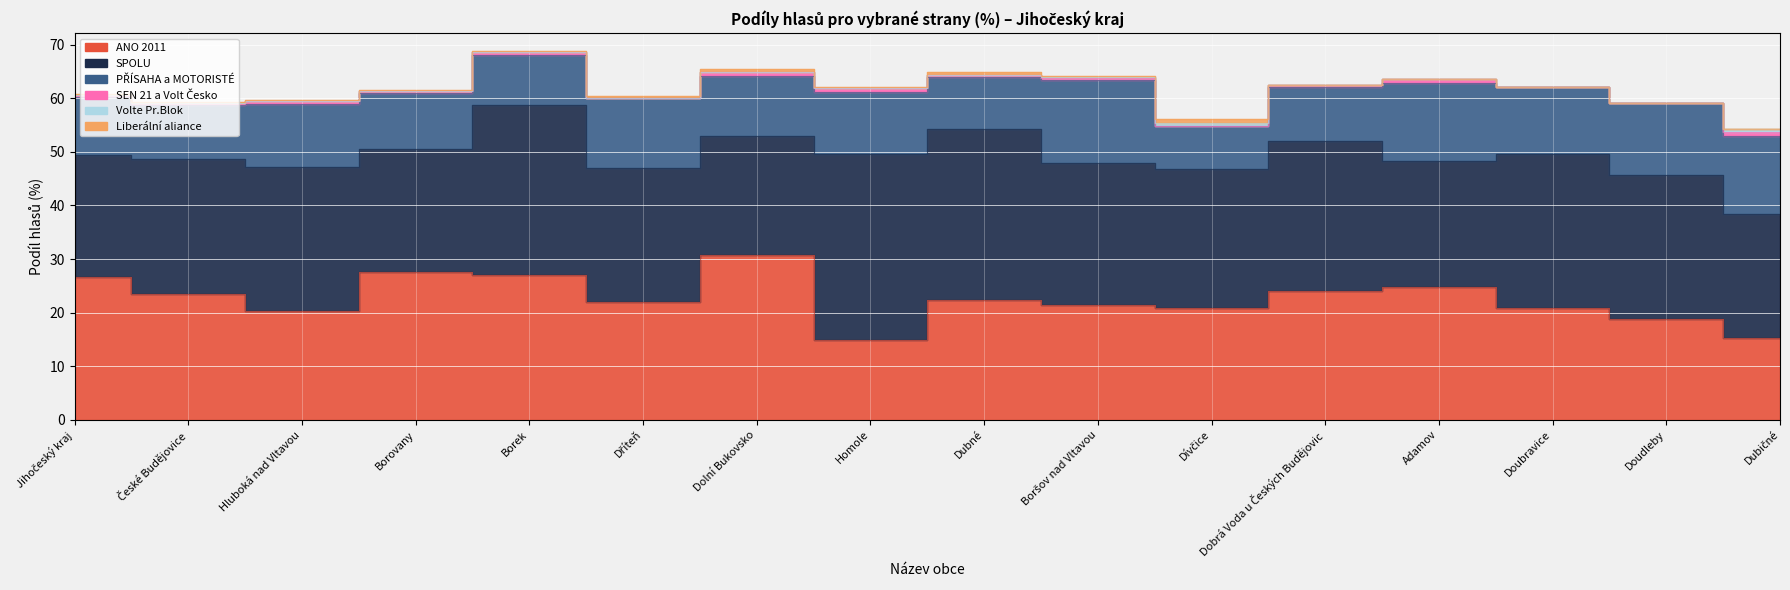

At which label does PŘÍSAHA a MOTORISTÉ reach its peak?

Boršov nad Vltavou